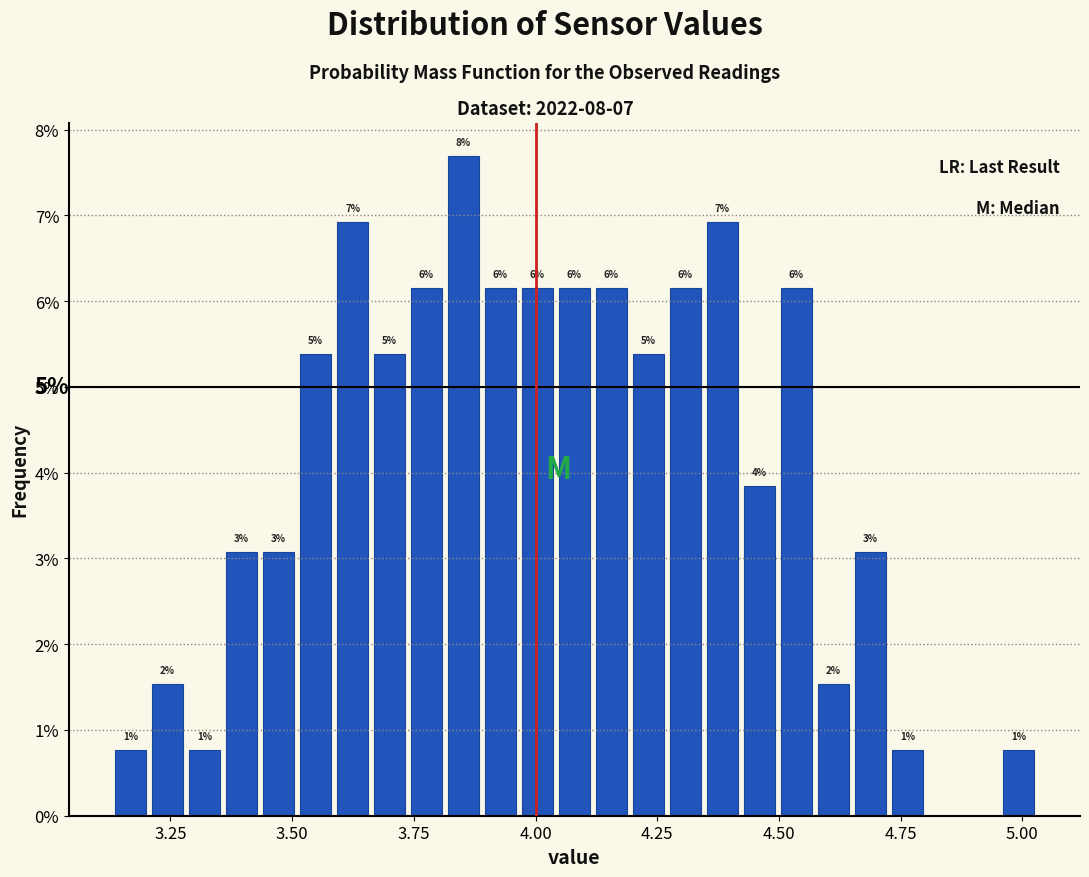

Around what value on the x-axis is the tallest bar? Give the approximate position of its centre, as read against the axis.

3.85